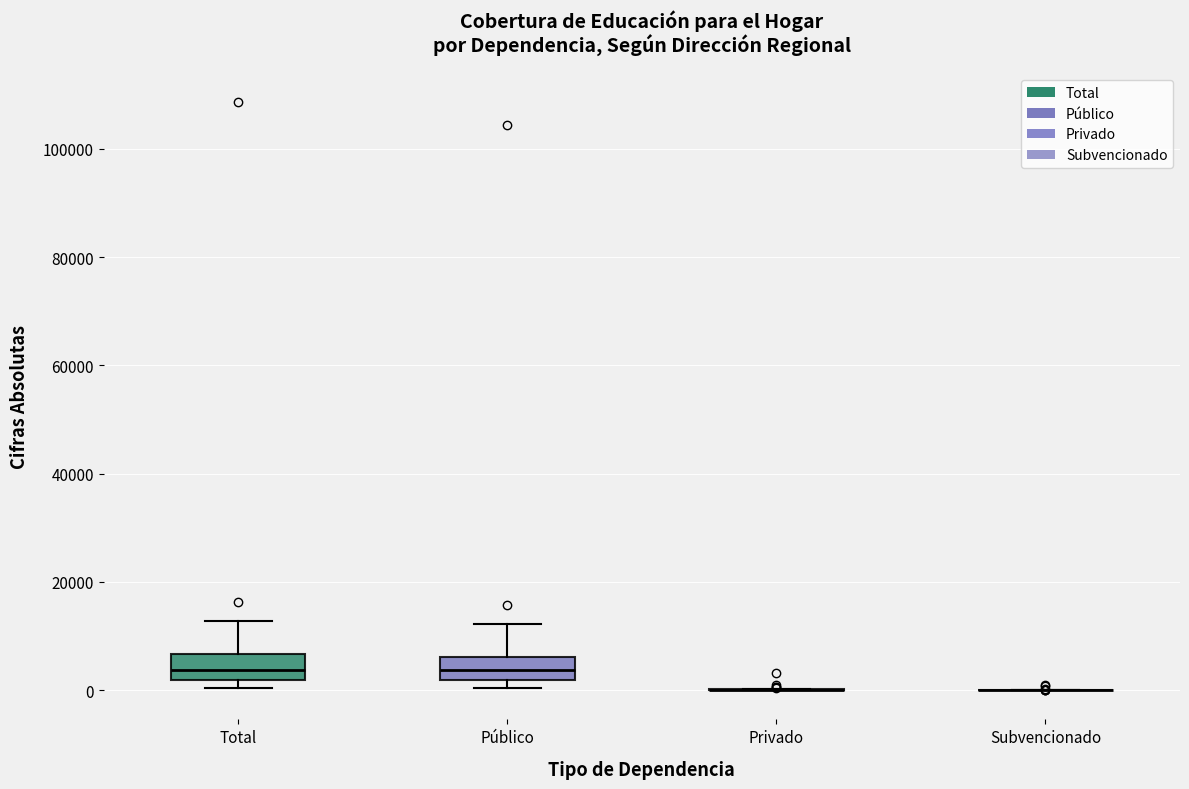

Reading left to right, read every box against the y-axis: the position of its median line, the range the box covers, and the ends of its whiskers. The values are not printed on the chart, so give them approximately, as read against the axis.

Total: median 4000, box 2000 to 6000, whiskers 0 to 12000
Público: median 4000, box 2000 to 6000, whiskers 0 to 12000
Privado: box collapsed to a line at 0, whiskers 0 to 0
Subvencionado: box collapsed to a line at 0, whiskers 0 to 0